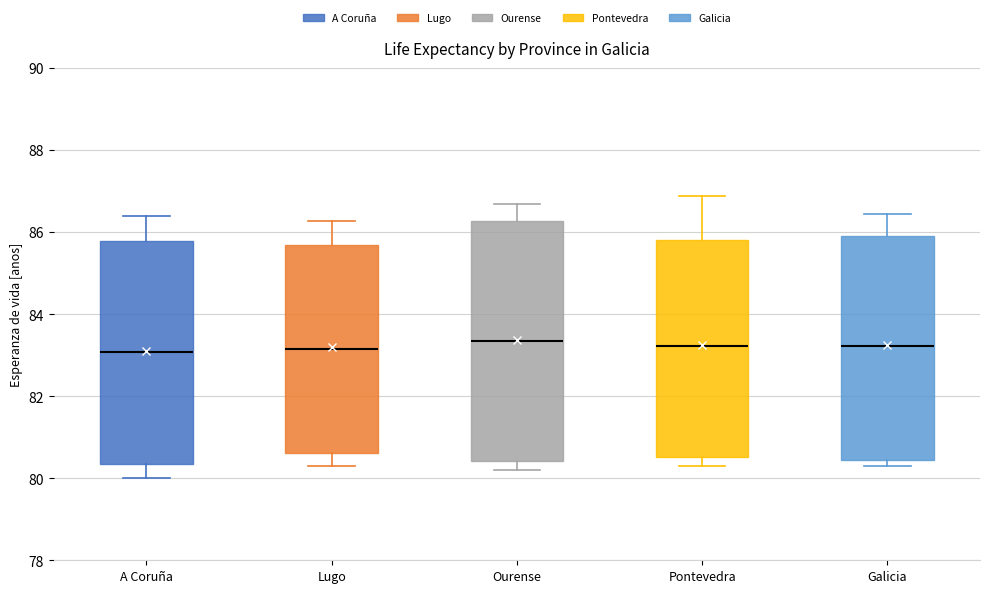

Which box is the tallest, from its lower edge to its upper edge?

Ourense